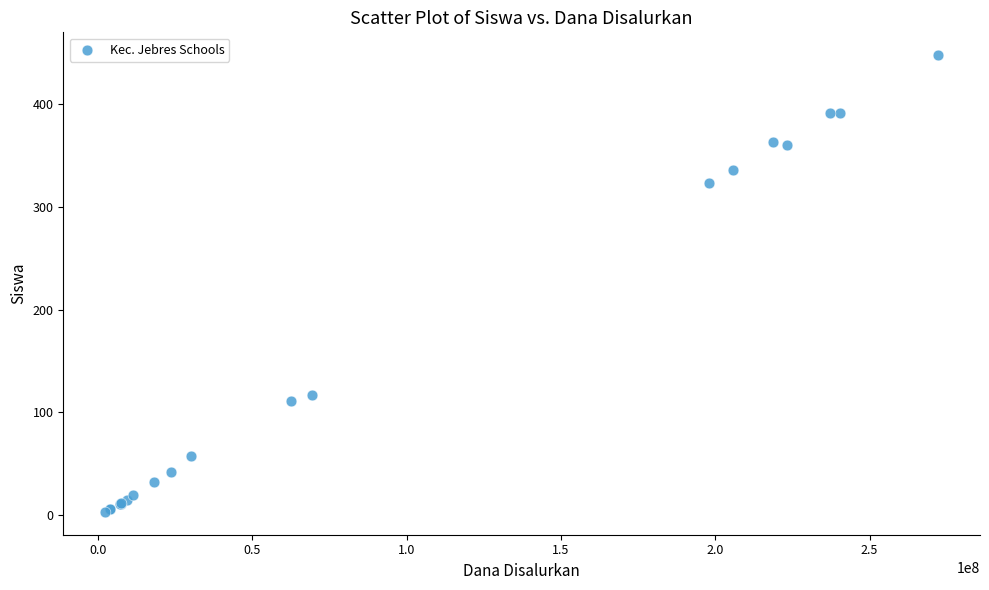

What Y value in the scatter plot is closest to 225?

323